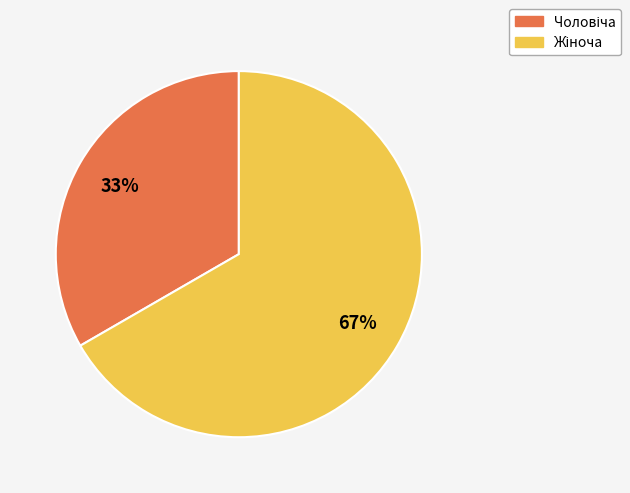

Does any single category account for the majority?

Yes